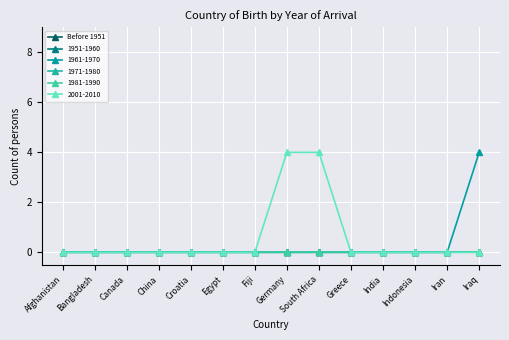

Is this an area chart (filled region under the line)?

No